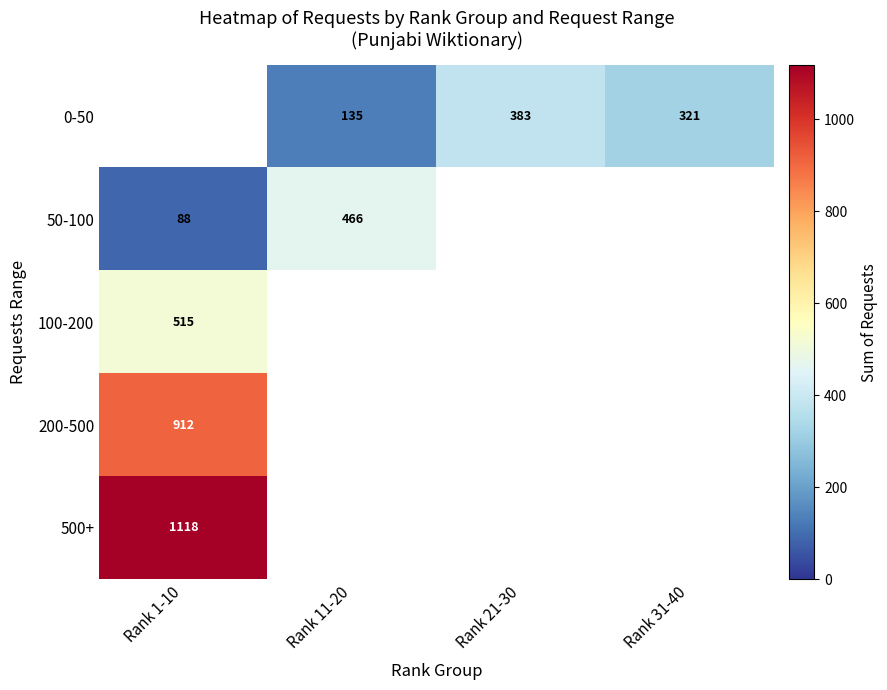

Which has a higher value, Rank 31-40 or Rank 1-10?

Rank 1-10